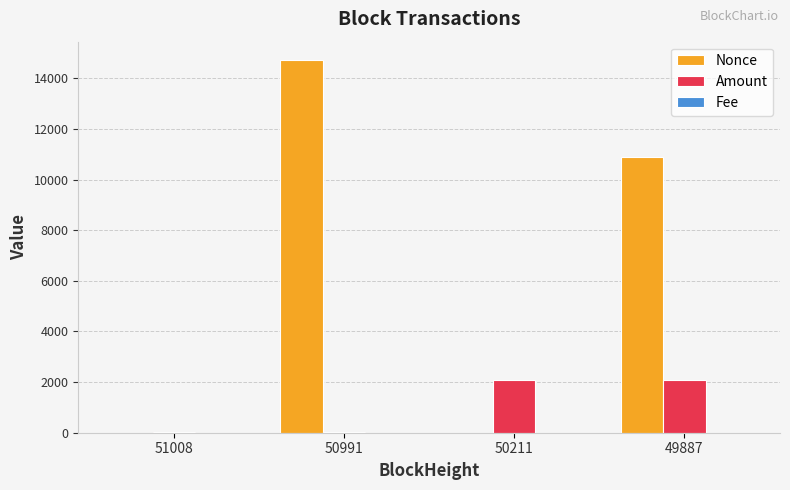

Which series has the largest range (max minus min)?

Nonce